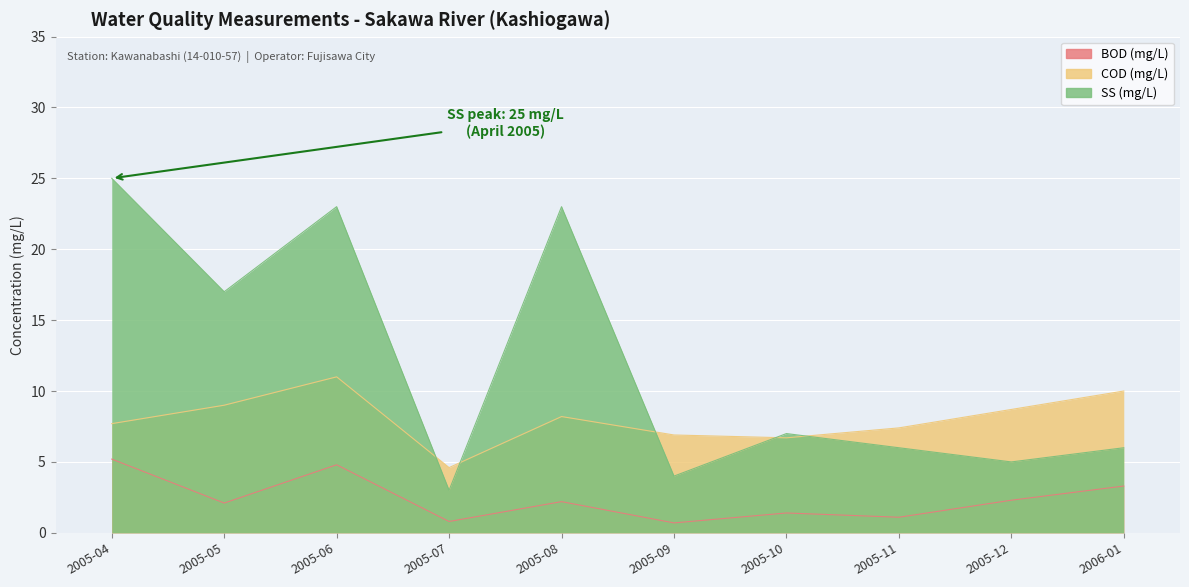

Is the value of SS (mg/L) at 2005-07 greater than the value of COD (mg/L) at 2005-08?

No